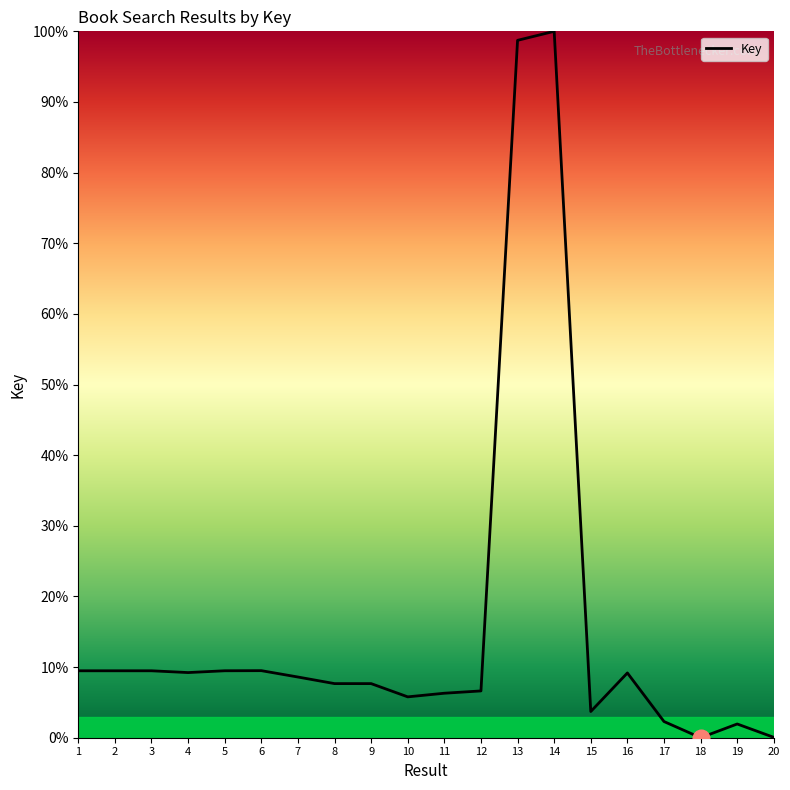

Approximately how many times larger is the value at 6 compared to 1?

1.0